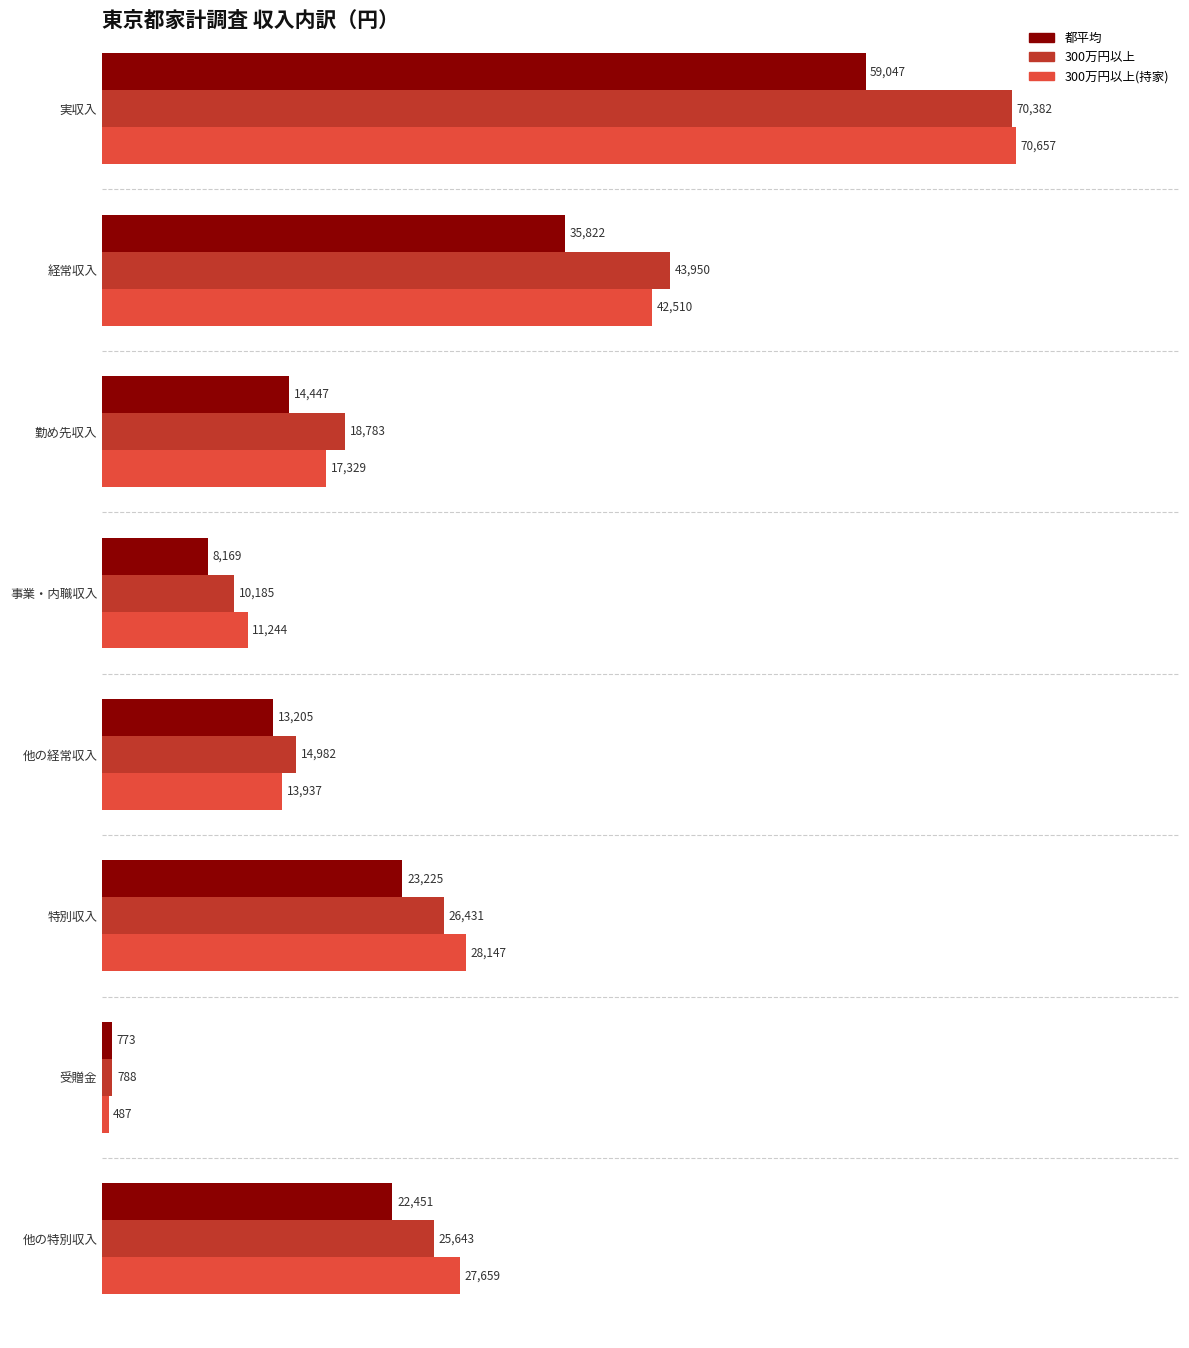

What are all the series names shown in the legend?

都平均, 300万円以上, 300万円以上(持家)